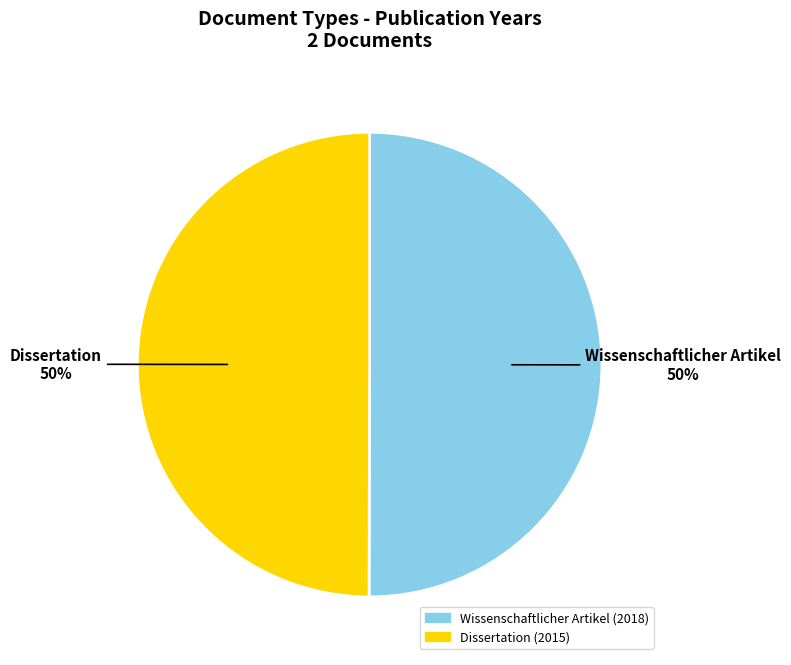

Is the sum of Wissenschaftlicher Artikel and Dissertation greater than half?

Yes